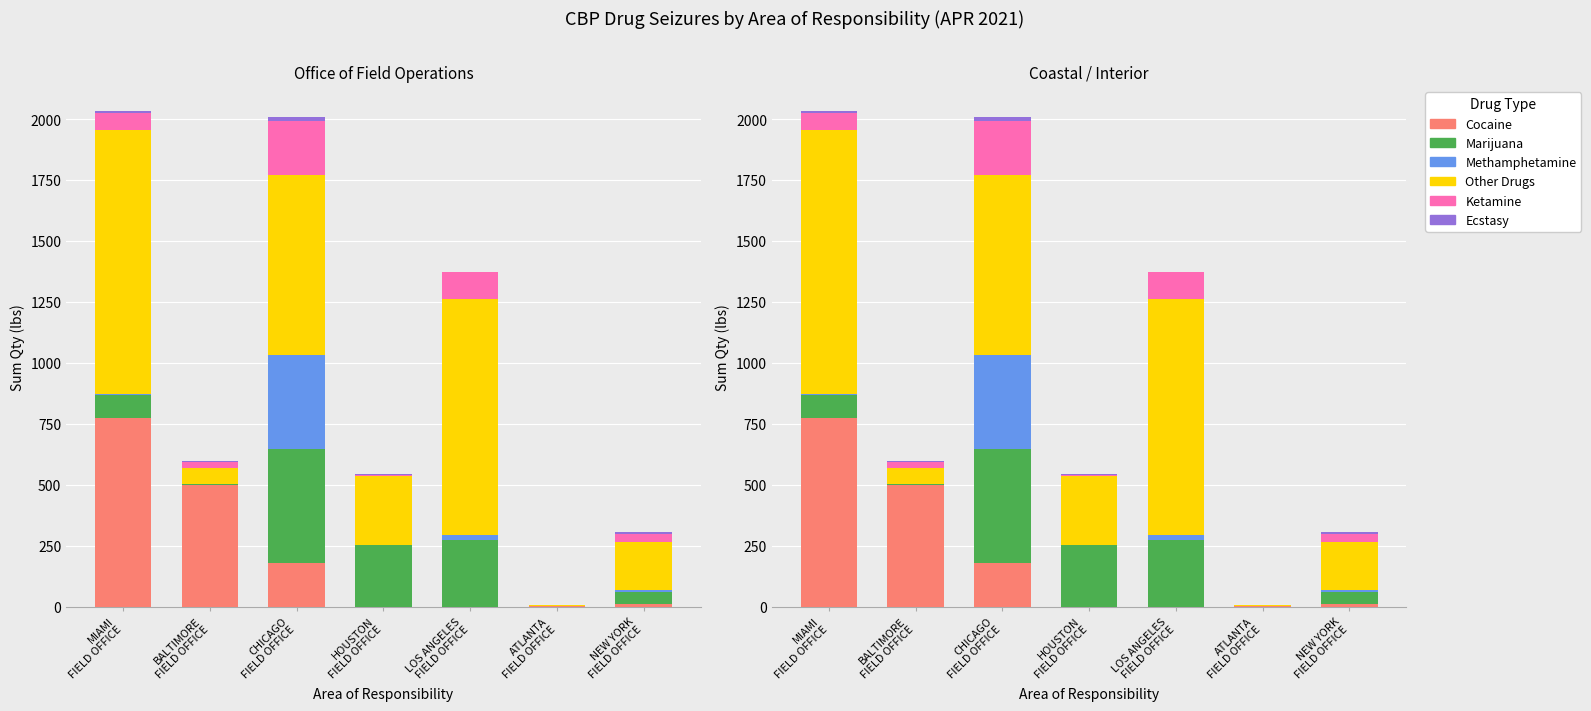

Is it true that Methamphetamine equals 4.7 at MIAMI
FIELD OFFICE?

False